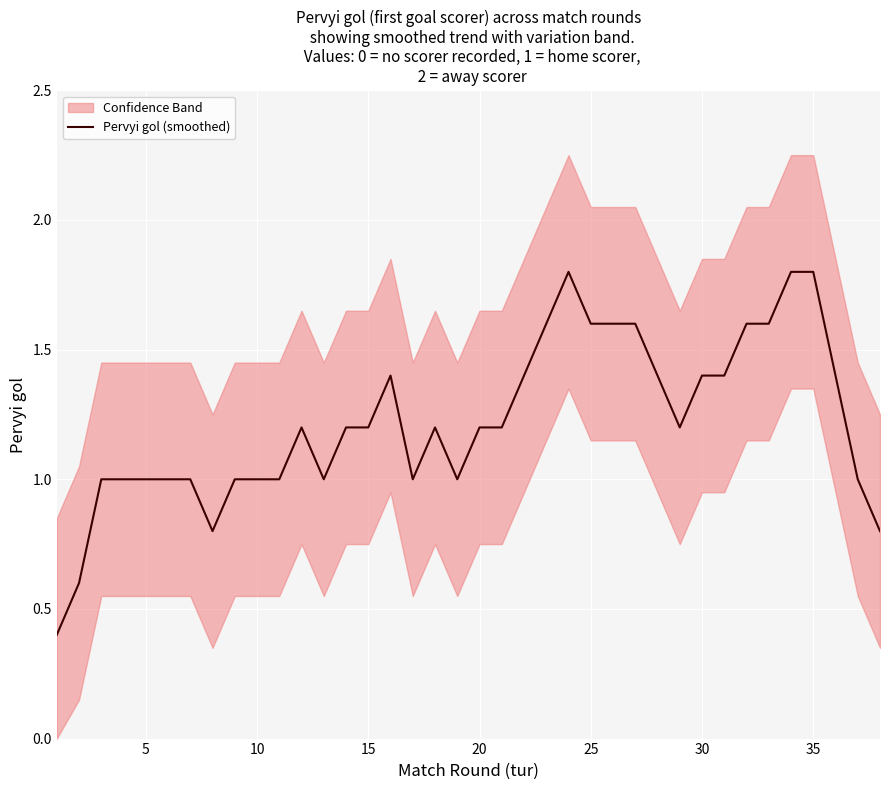

What is the maximum value for Pervyi gol (smoothed)?

1.8